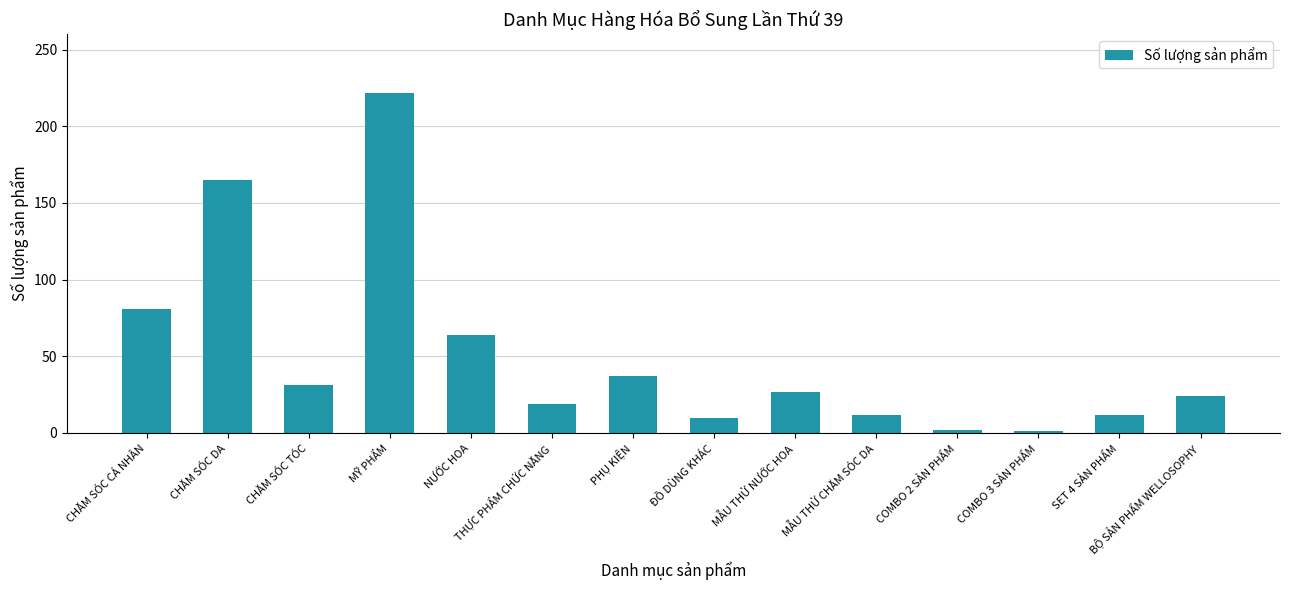

True or false: the data shows 15 at BỘ SẢN PHẨM WELLOSOPHY.

False